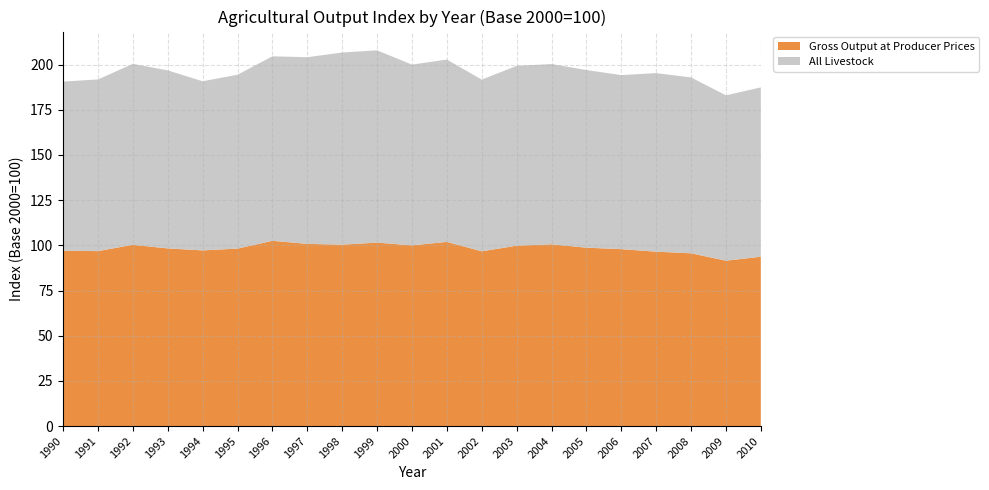

Reading left to right, transcribe all the data shown in this chart.

Gross Output at Producer Prices: 1990=97.0	1991=96.8	1992=100.3	1993=98.3	1994=97.2	1995=98.2	1996=102.5	1997=100.8	1998=100.4	1999=101.5	2000=100.0	2001=101.9	2002=96.7	2003=99.8	2004=100.6	2005=98.7	2006=97.9	2007=96.5	2008=95.6	2009=91.5	2010=93.7
All Livestock: 1990=93.6	1991=95.0	1992=100.1	1993=98.5	1994=93.6	1995=96.2	1996=102.1	1997=103.3	1998=106.3	1999=106.4	2000=100.0	2001=100.9	2002=95.0	2003=99.5	2004=99.7	2005=98.3	2006=96.3	2007=98.8	2008=97.3	2009=91.5	2010=93.7